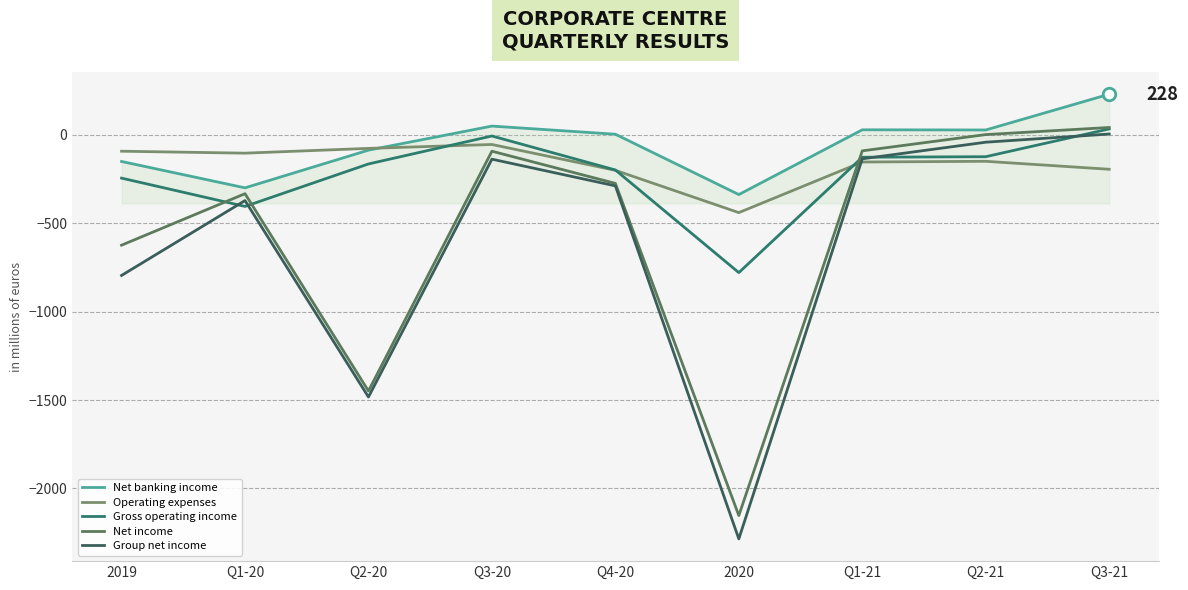

What is the total value across all series at 2020?

-5997.7